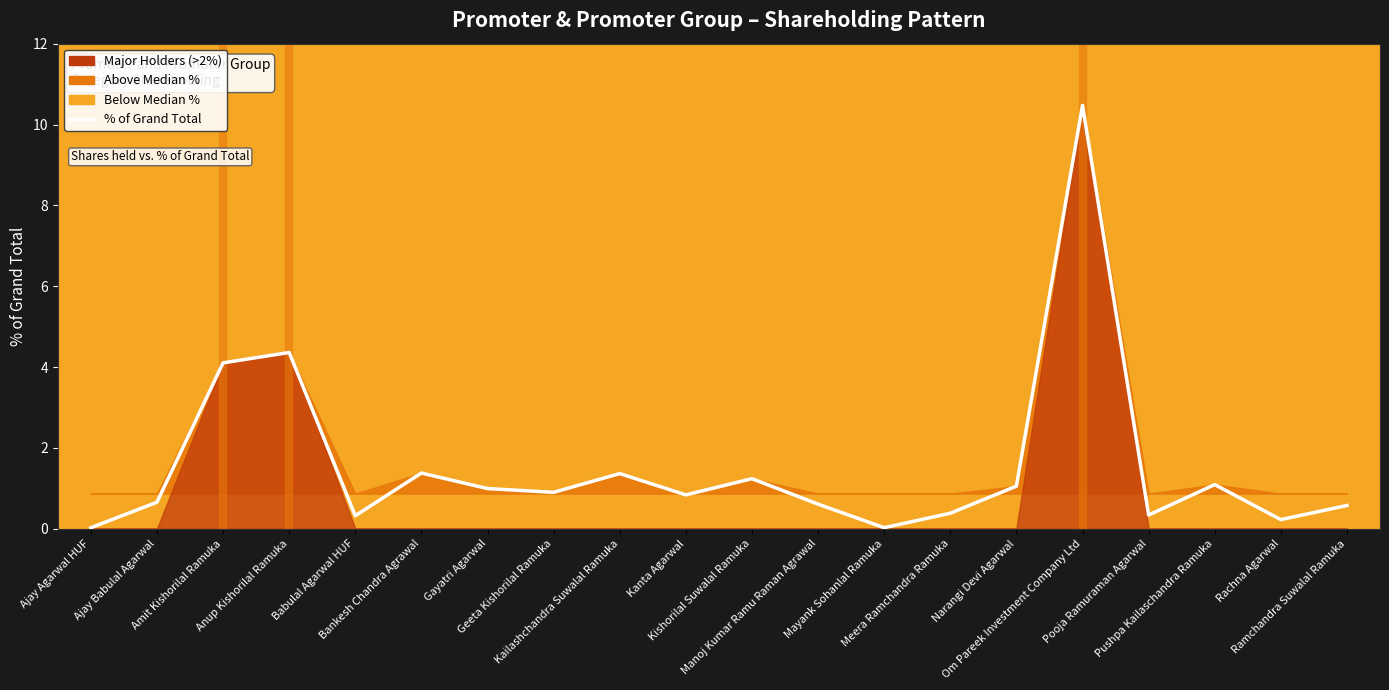

What is the label of the 19th point from the left?

Rachna Agarwal